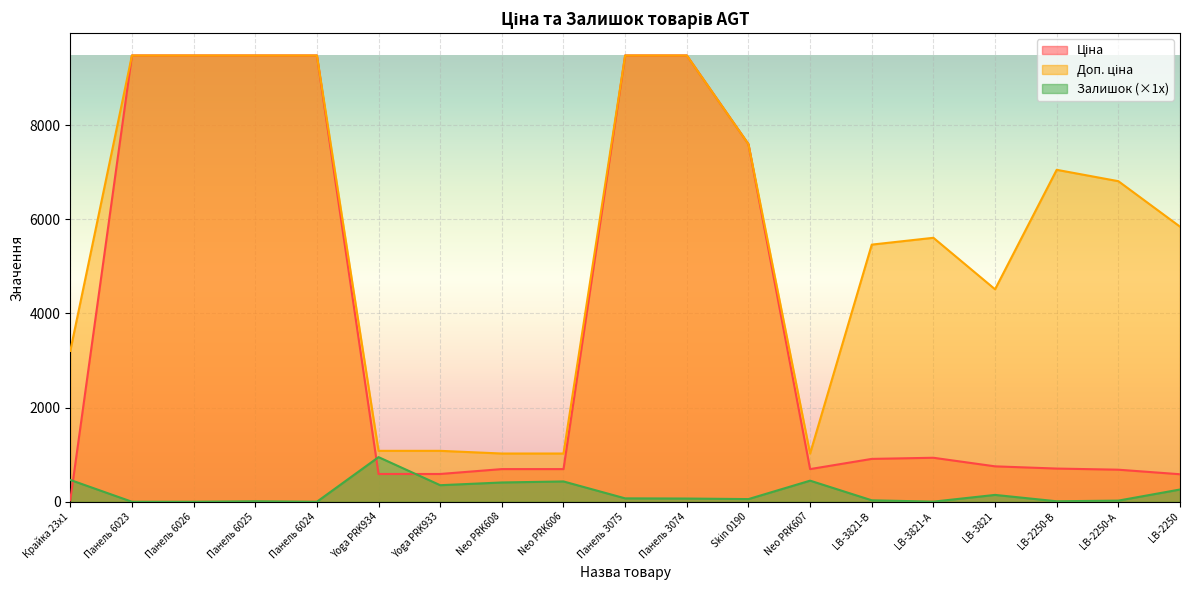

How many values in the Ціна series are below 752?

9